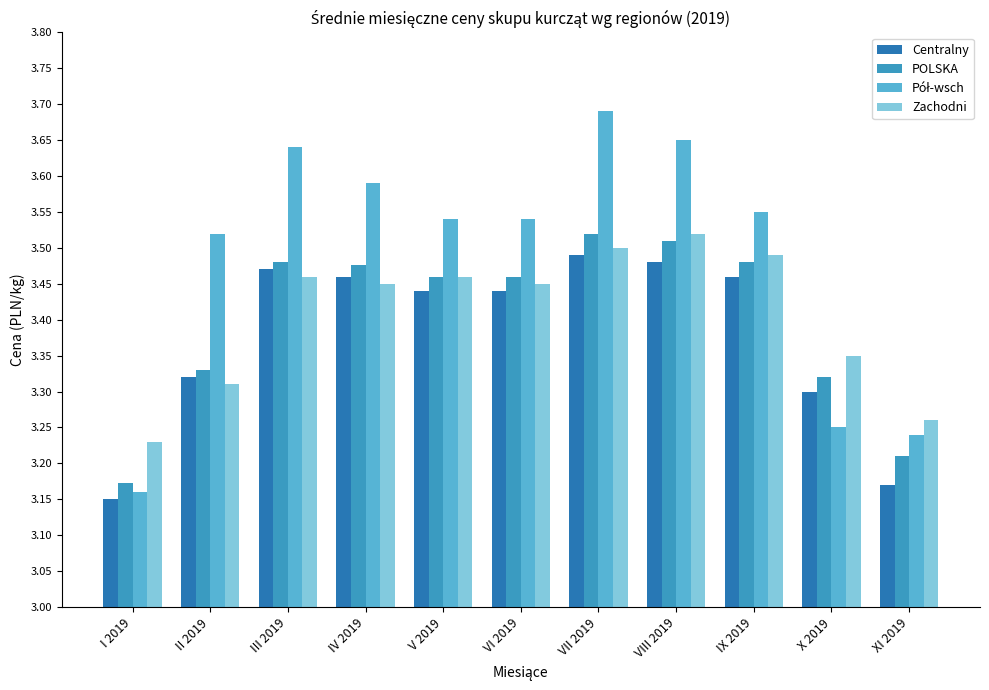

What is the total value across all series at III 2019?

14.1